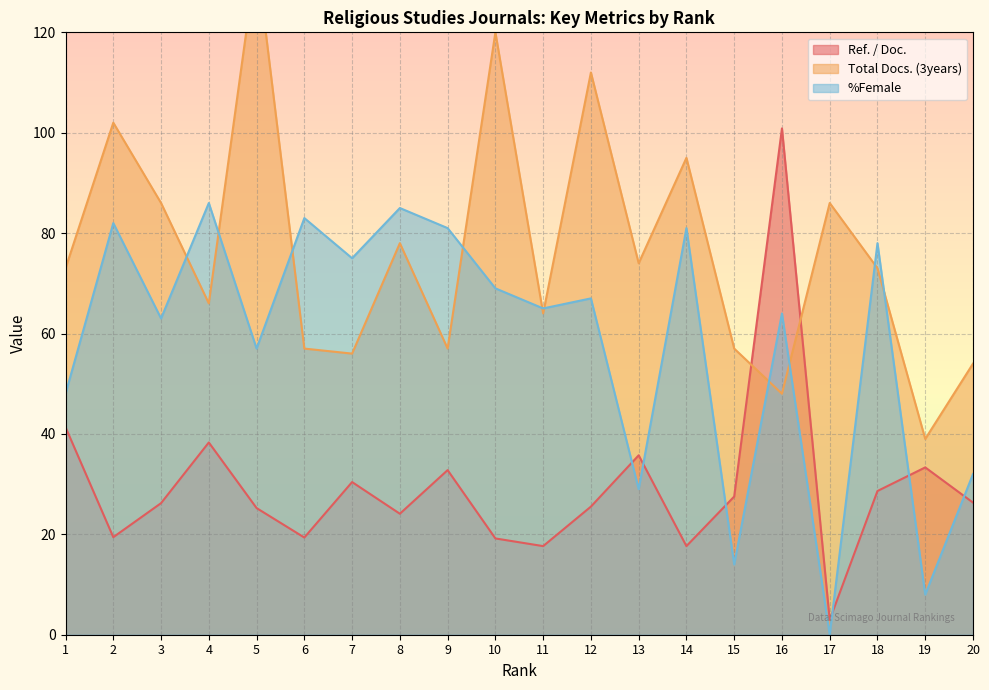

In Total Docs. (3years), how many points are higher than both neighbors (excluding endpoints)?

7